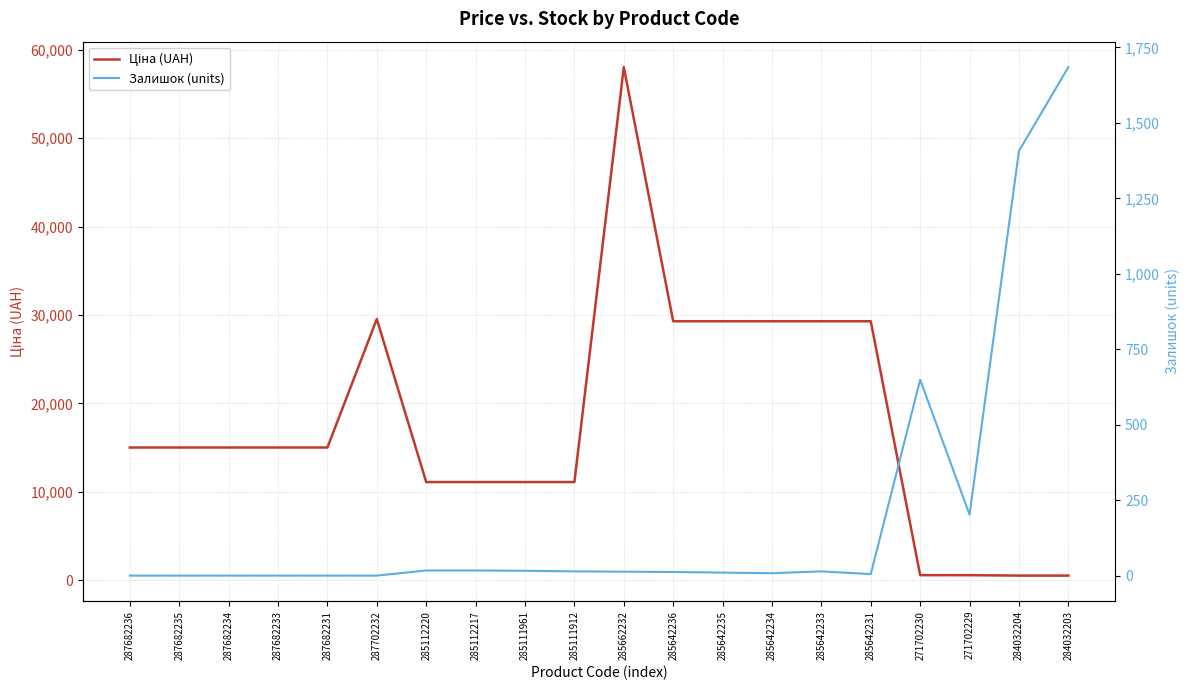

What is the average value of the Залишок (units) series?

203.4